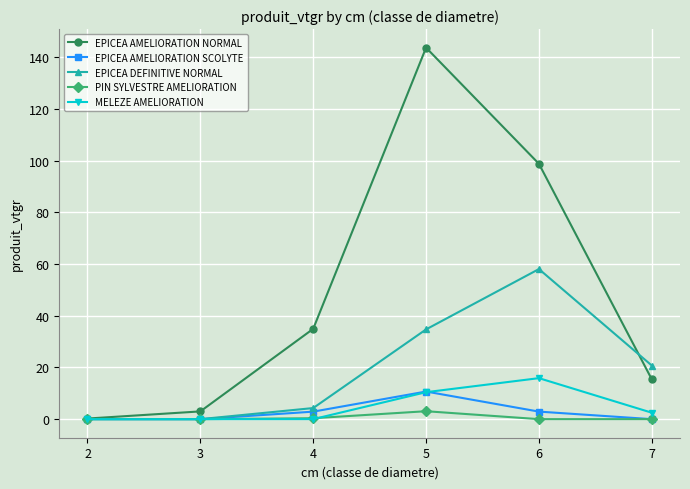

Which category has the highest value in the EPICEA AMELIORATION SCOLYTE series?

5